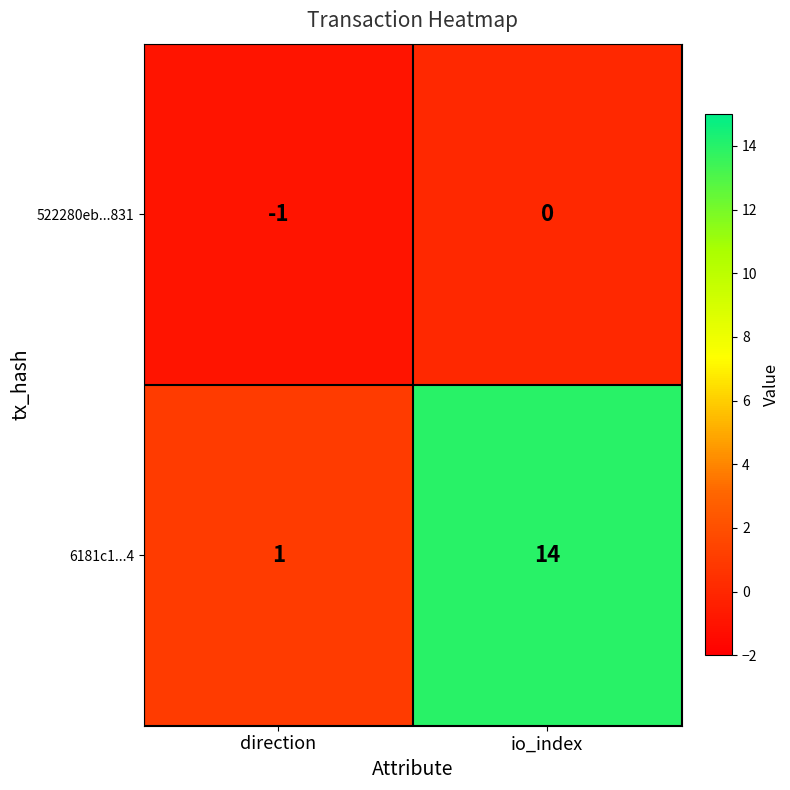

Rank the series by their maximum value, from lowest to highest.

522280eb...831, 6181c1...4